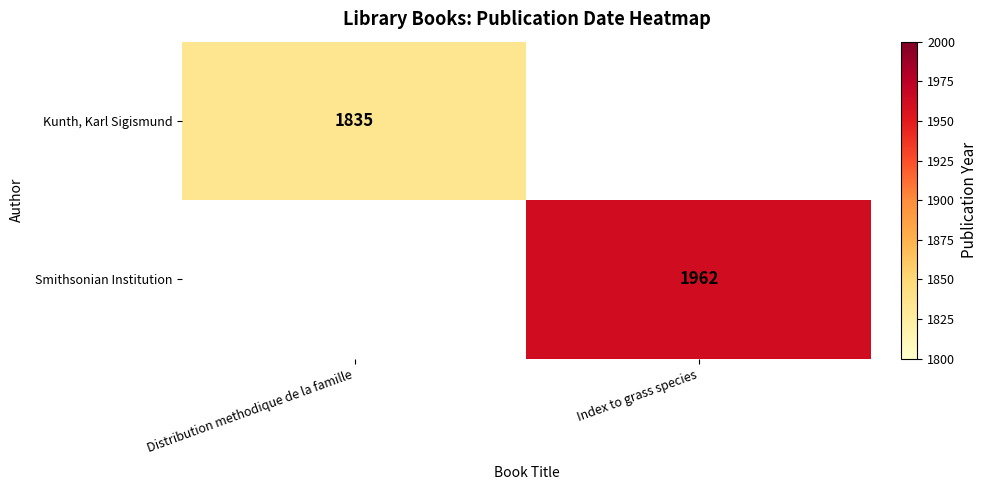

The value of Smithsonian Institution at Index to grass species is 1962. True or false?

True